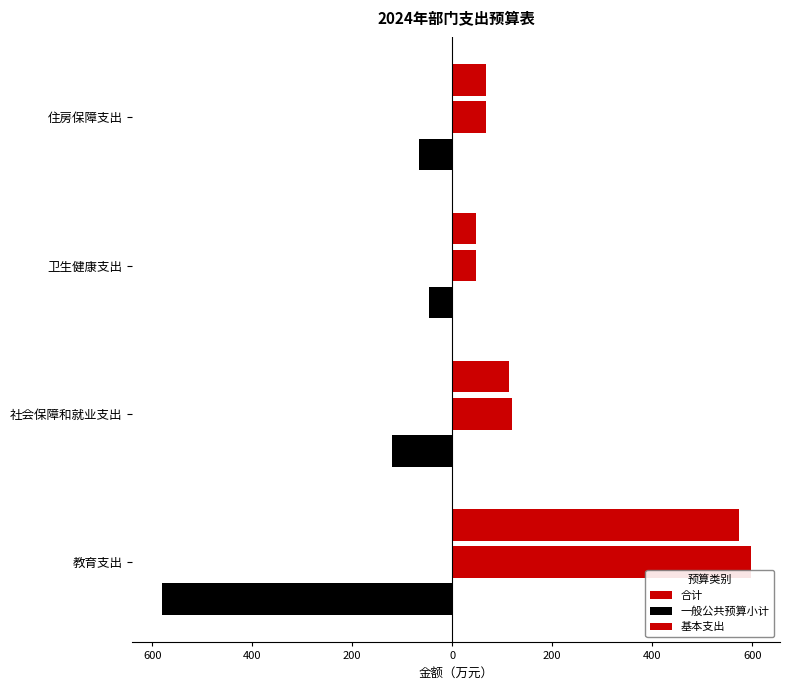

Reading left to right, what are all the values shown in this chart?

合计: 596.6	120.4	46.8	67.0
一般公共预算小计: -581.1	-120.4	-46.8	-67.0
基本支出: 573.9	114.0	46.8	67.0